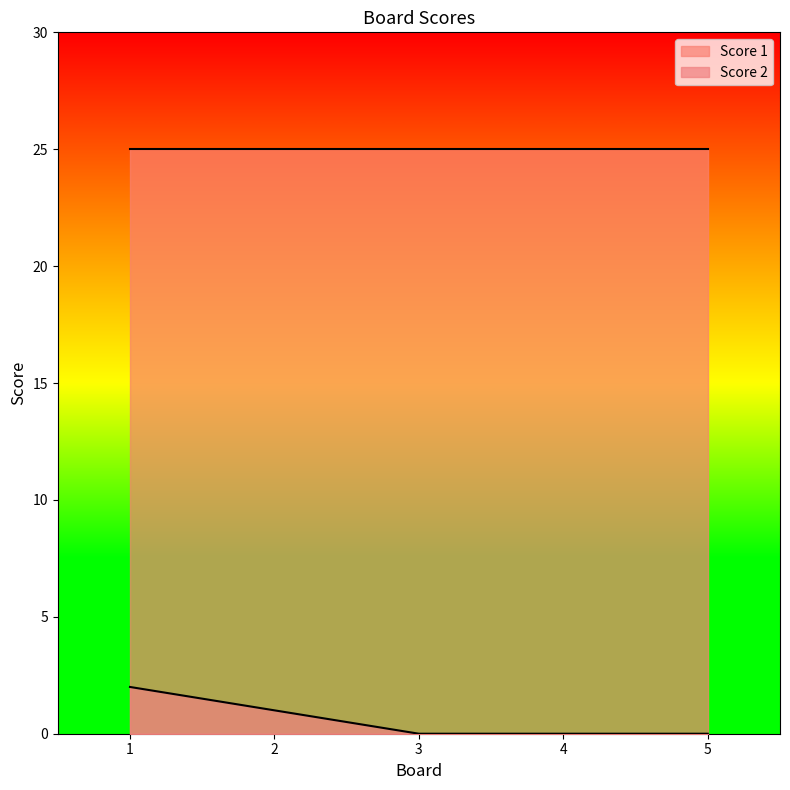

Rank the series at 2 from highest to lowest value.

Score 1, Score 2